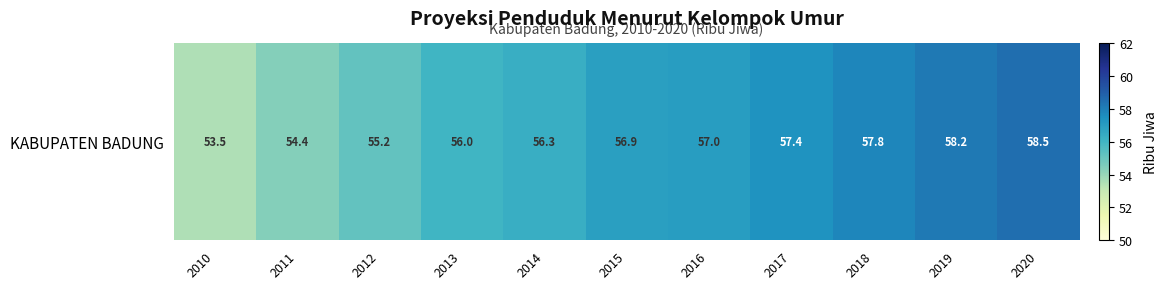

Rank the categories by value from lowest to highest.

2010, 2011, 2012, 2013, 2014, 2015, 2016, 2017, 2018, 2019, 2020